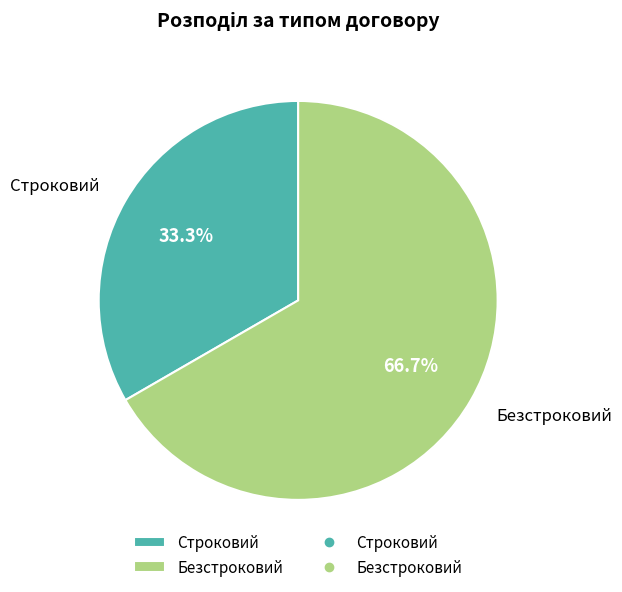

Which has a higher value, Строковий or Безстроковий?

Безстроковий